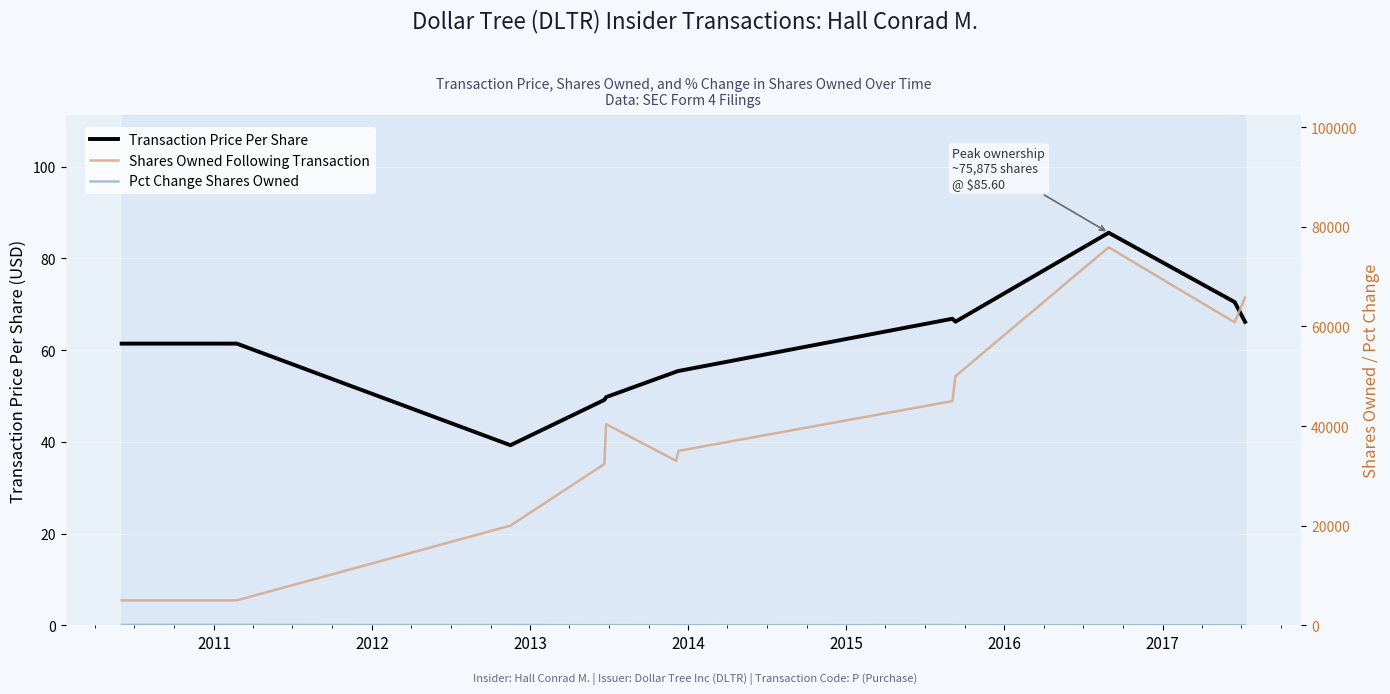

True or false: Shares Owned Following Transaction and Pct Change Shares Owned intersect in this chart.

False